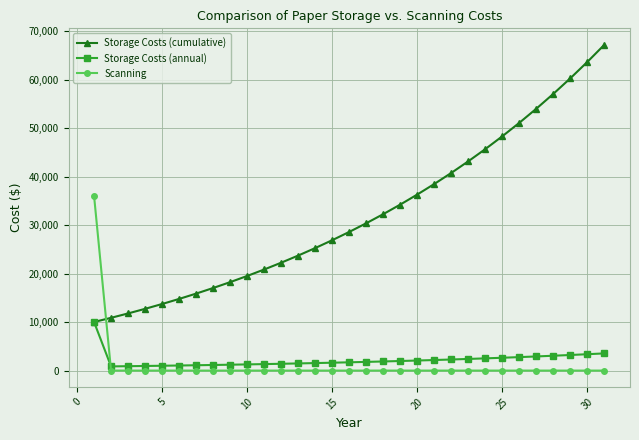

What is the lowest value of the Storage Costs (cumulative) series?

10020.0